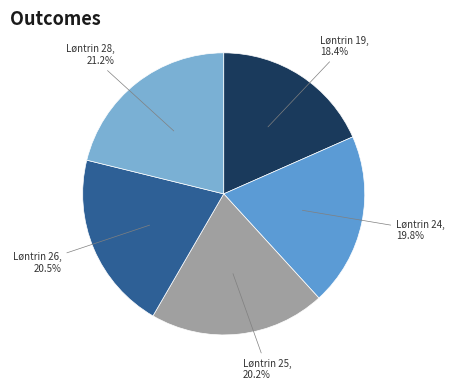

Combined, what portion of the pie is Løntrin 24 and Løntrin 19?

38.2%